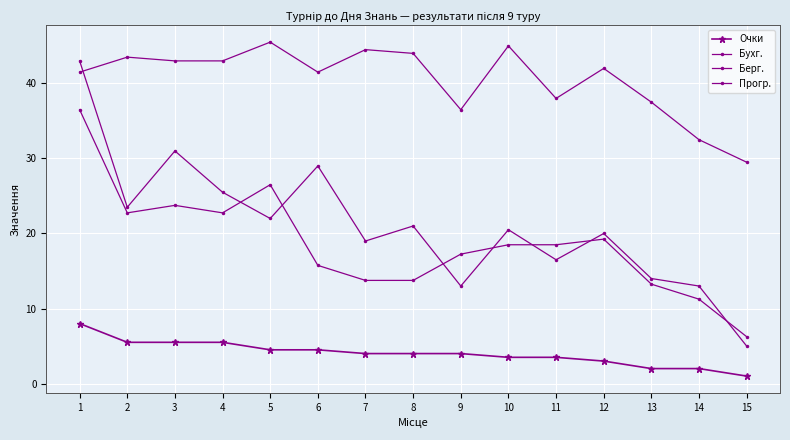

Does the chart display data point markers on the line(s)?

Yes